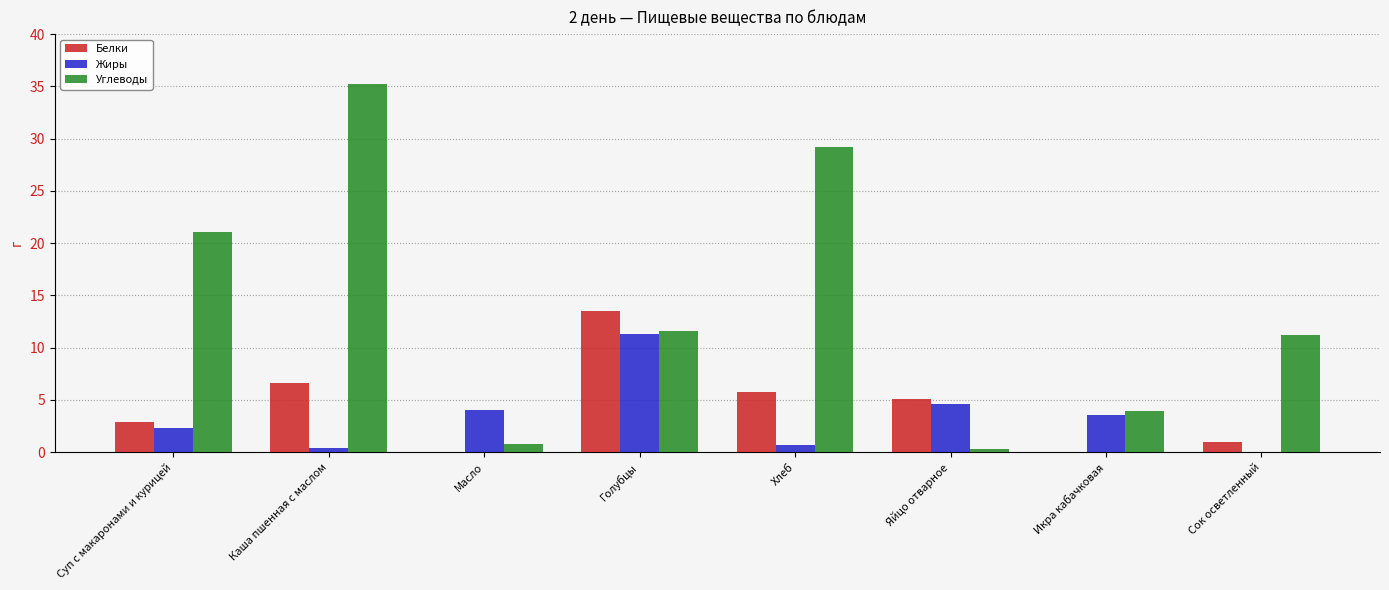

What is the total value across all series at Яйцо отварное?

10.0